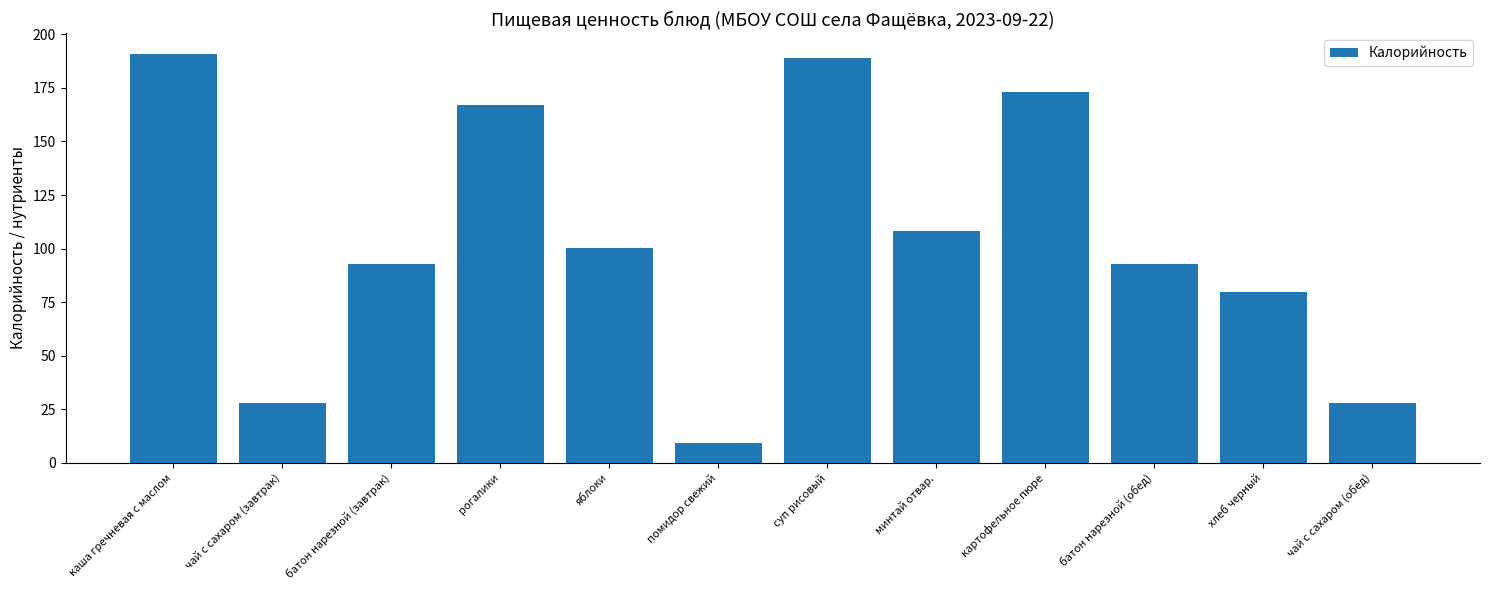

How many bars are there in total?

12